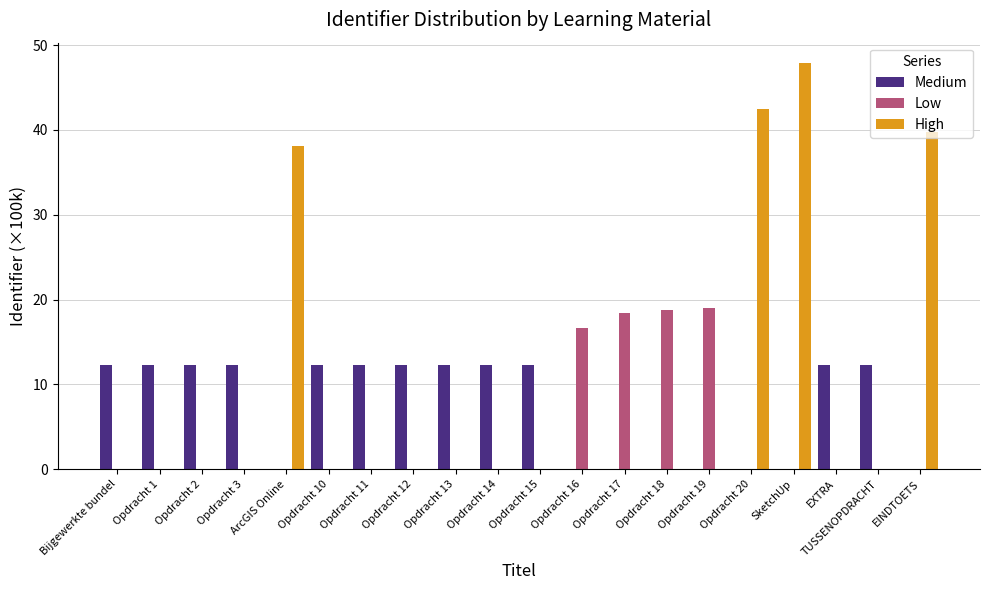

Which series has the largest total across all categories?

High